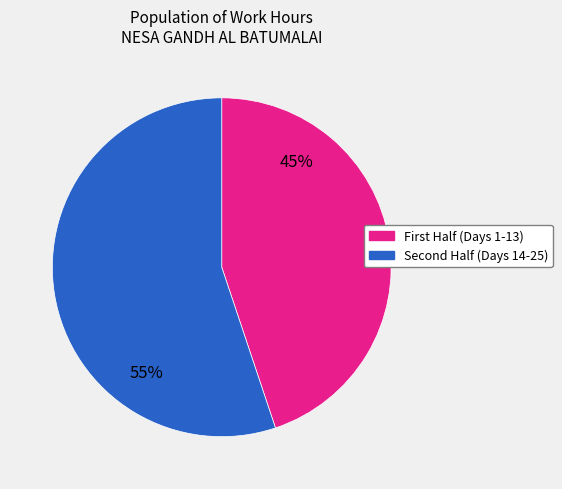

To the nearest percent, what is the difference between the largest and smallest slice percentages?

10%